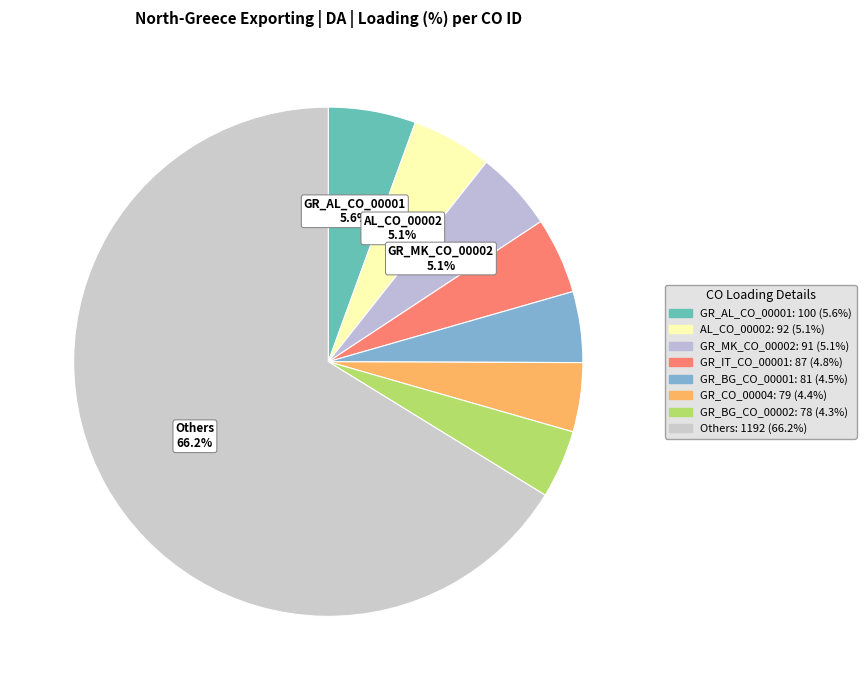

How many slices are in this pie chart?

8